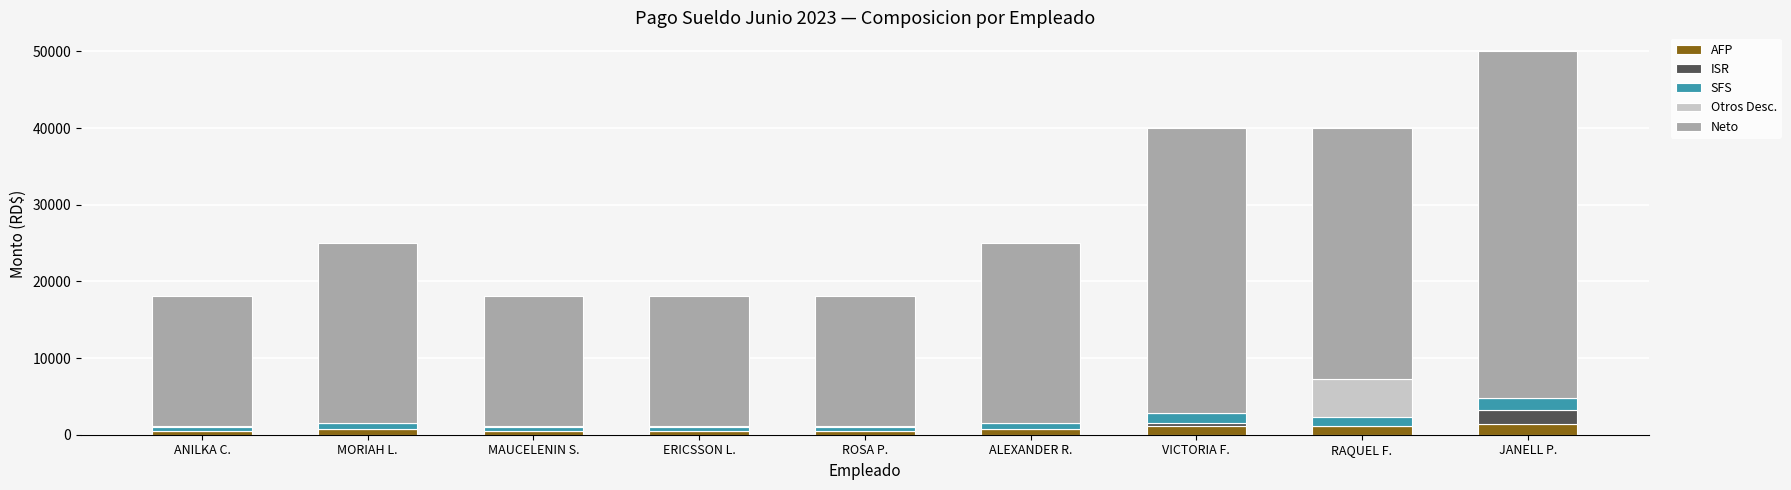

What are all the series names shown in the legend?

AFP, ISR, SFS, Otros Desc., Neto